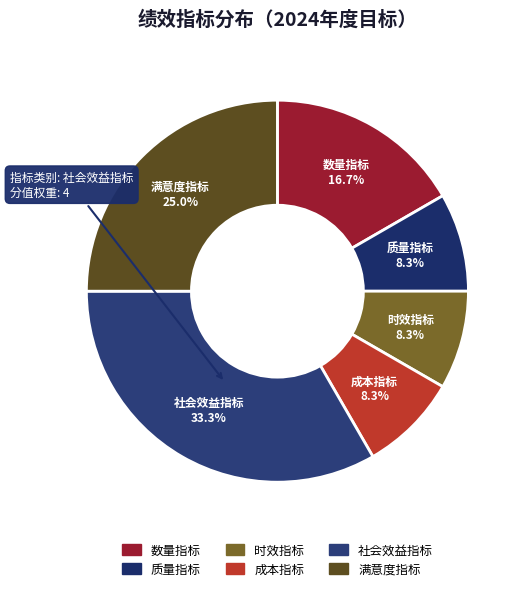

Which has a higher value, 时效指标 or 满意度指标?

满意度指标